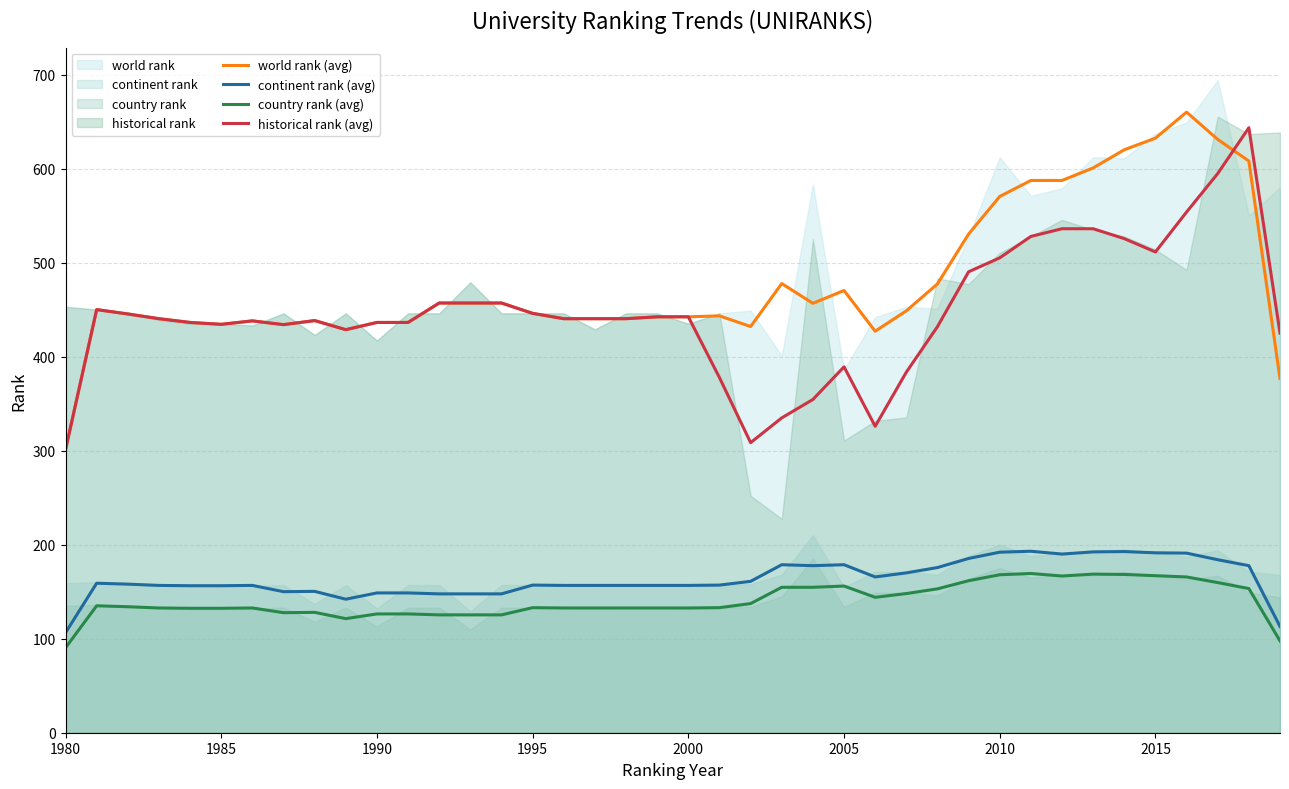

The continent rank (avg) series shows 192.0 at 2010. True or false?

True